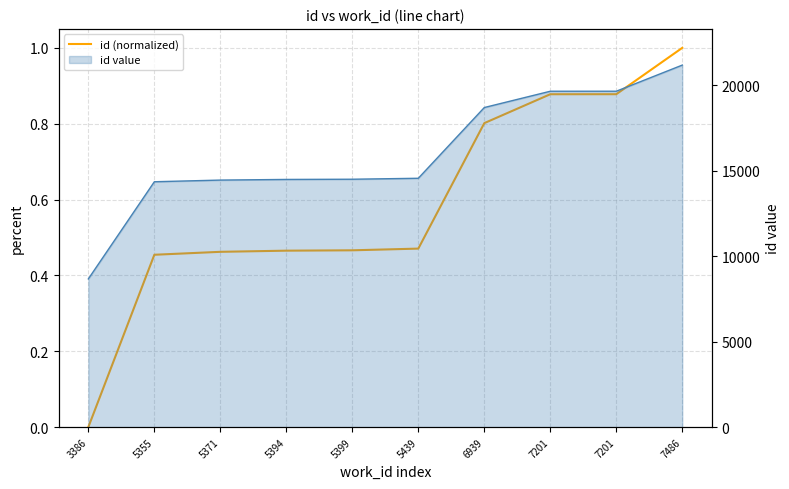

What is the spread (max minus min) of values at 3386?

8667.0